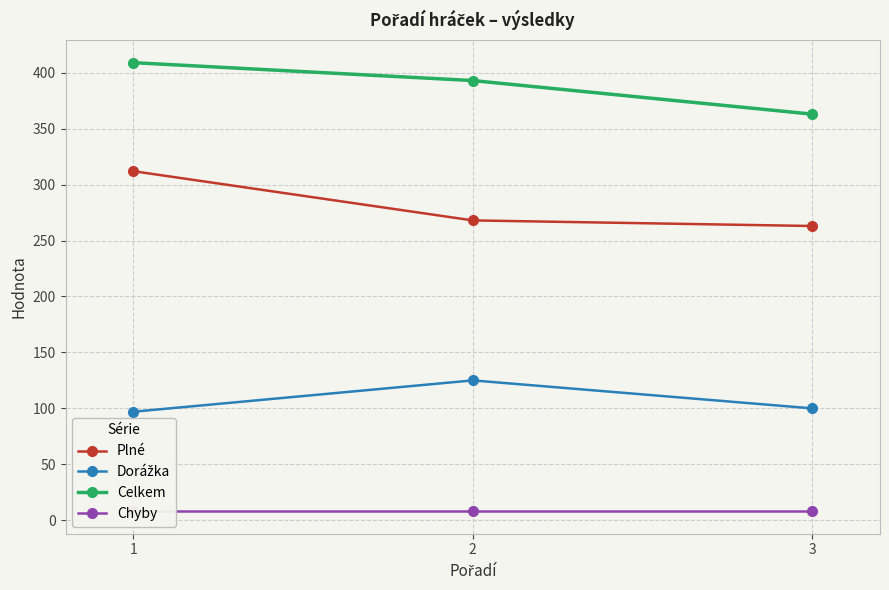

What is the difference between the Celkem values at 1 and 2?

16